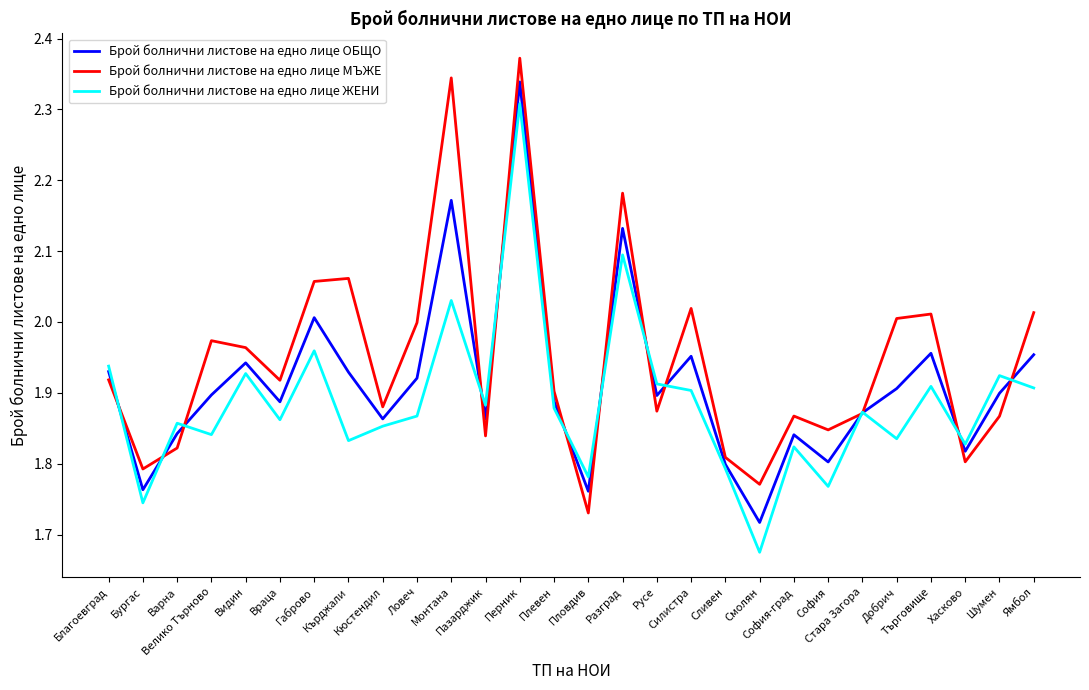

What is the difference between the Брой болнични листове на едно лице ОБЩО values at Перник and София-град?

0.5